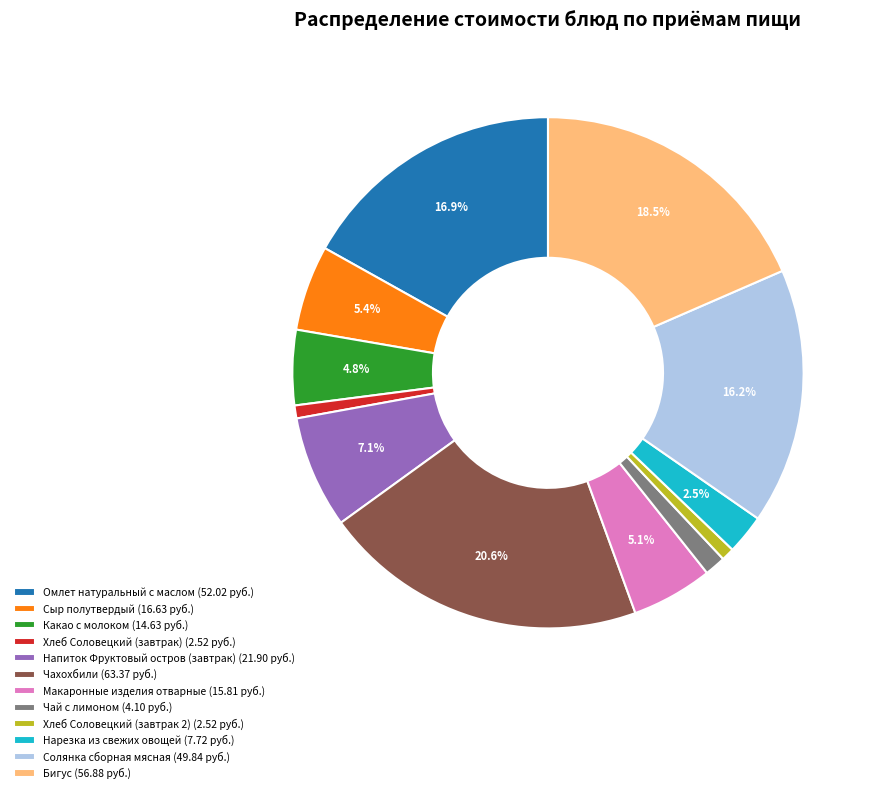

What percentage is NOT represented by Нарезка из свежих овощей?

97.5%